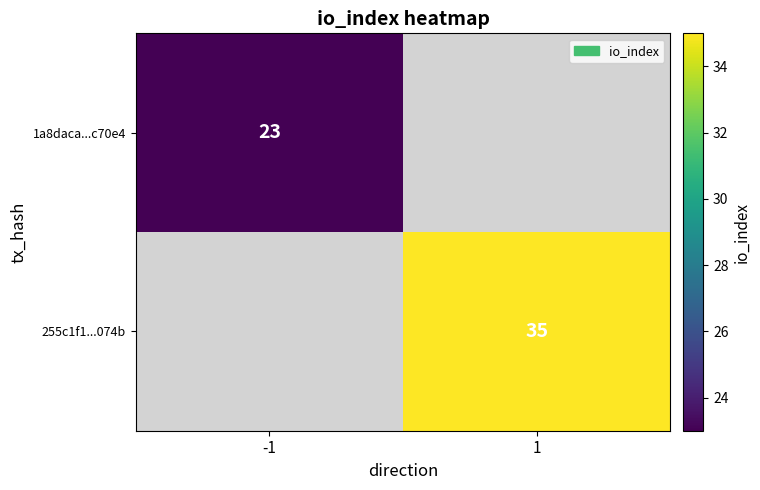

The 1a8daca...c70e4 series shows 23 at -1. True or false?

True